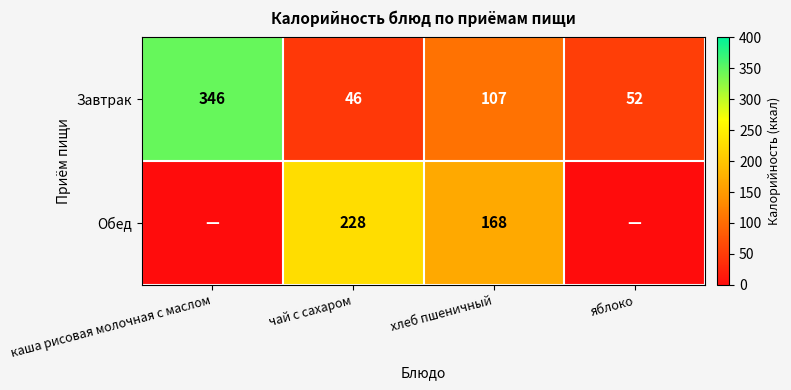

At чай с сахаром, list the series in order from largest to smallest.

Обед, Завтрак